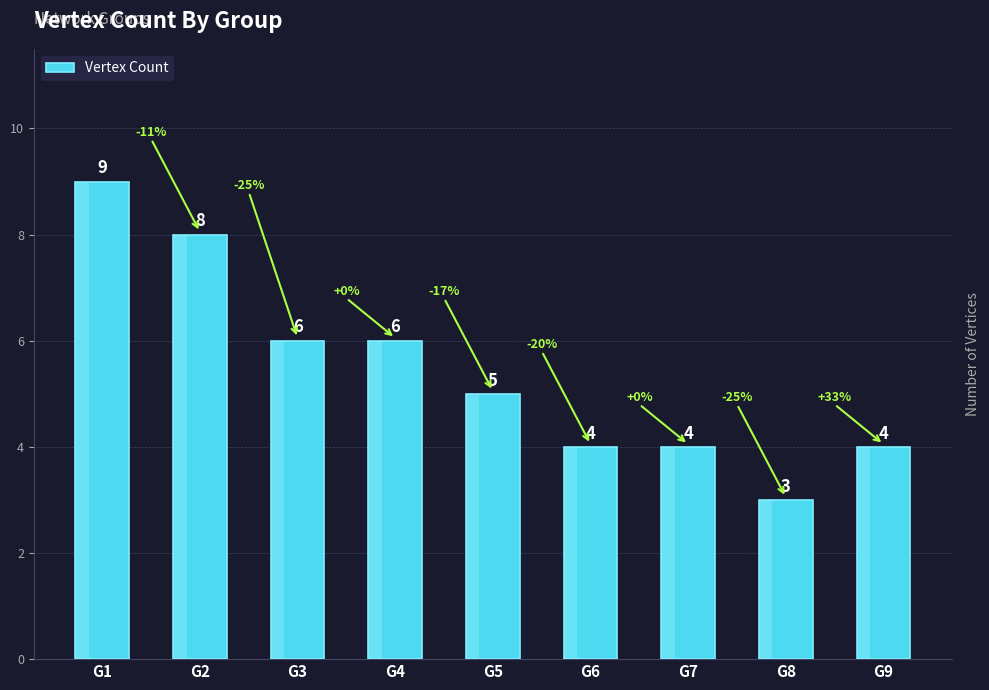

What value does the data have at G7?

4